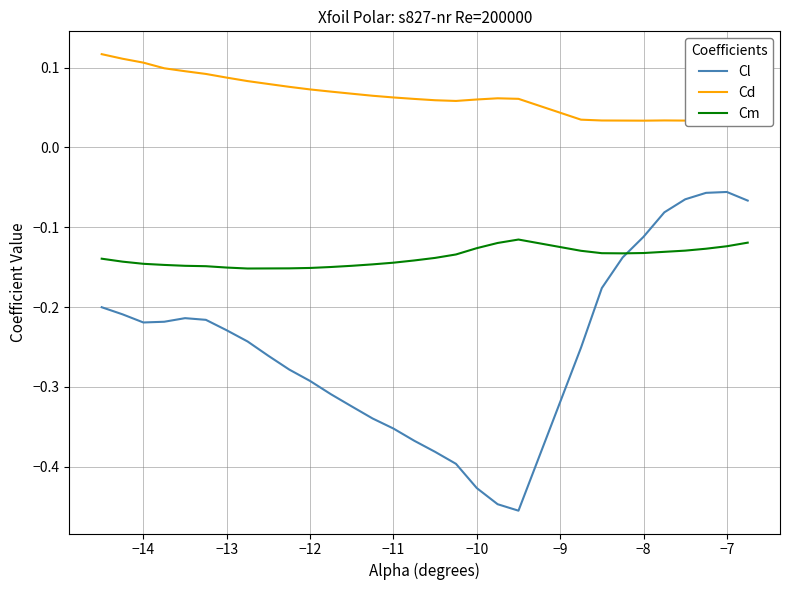

Rank the series by their maximum value, from highest to lowest.

Cd, Cl, Cm